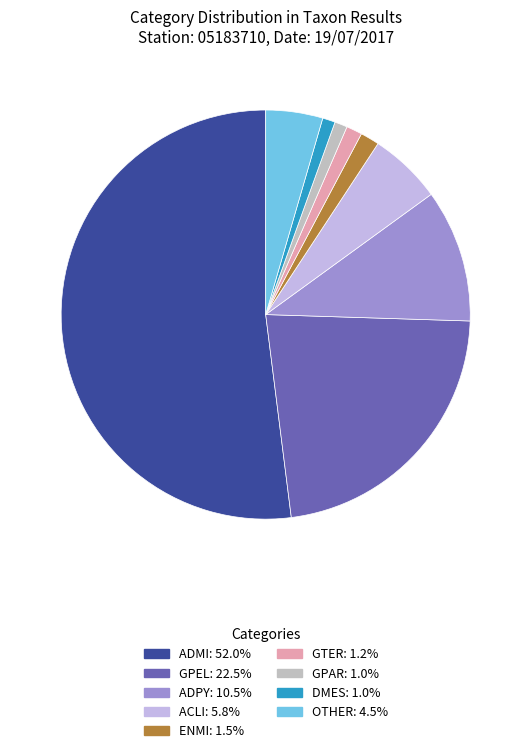

Is there any slice that represents more than half of the pie?

Yes